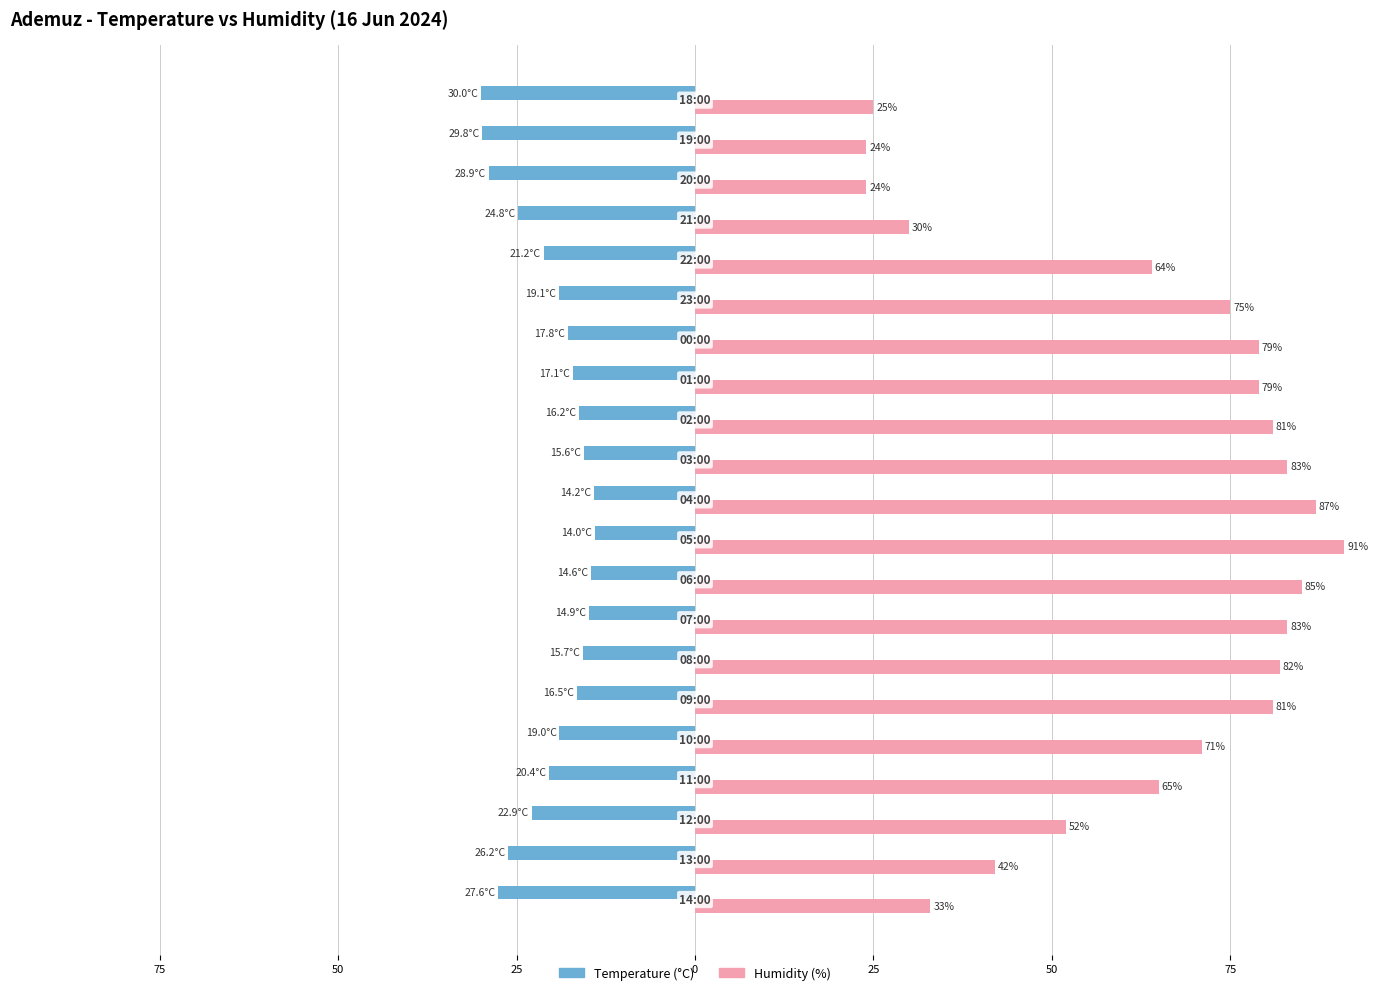

What are all the series names shown in the legend?

Temperature (°C), Humidity (%)